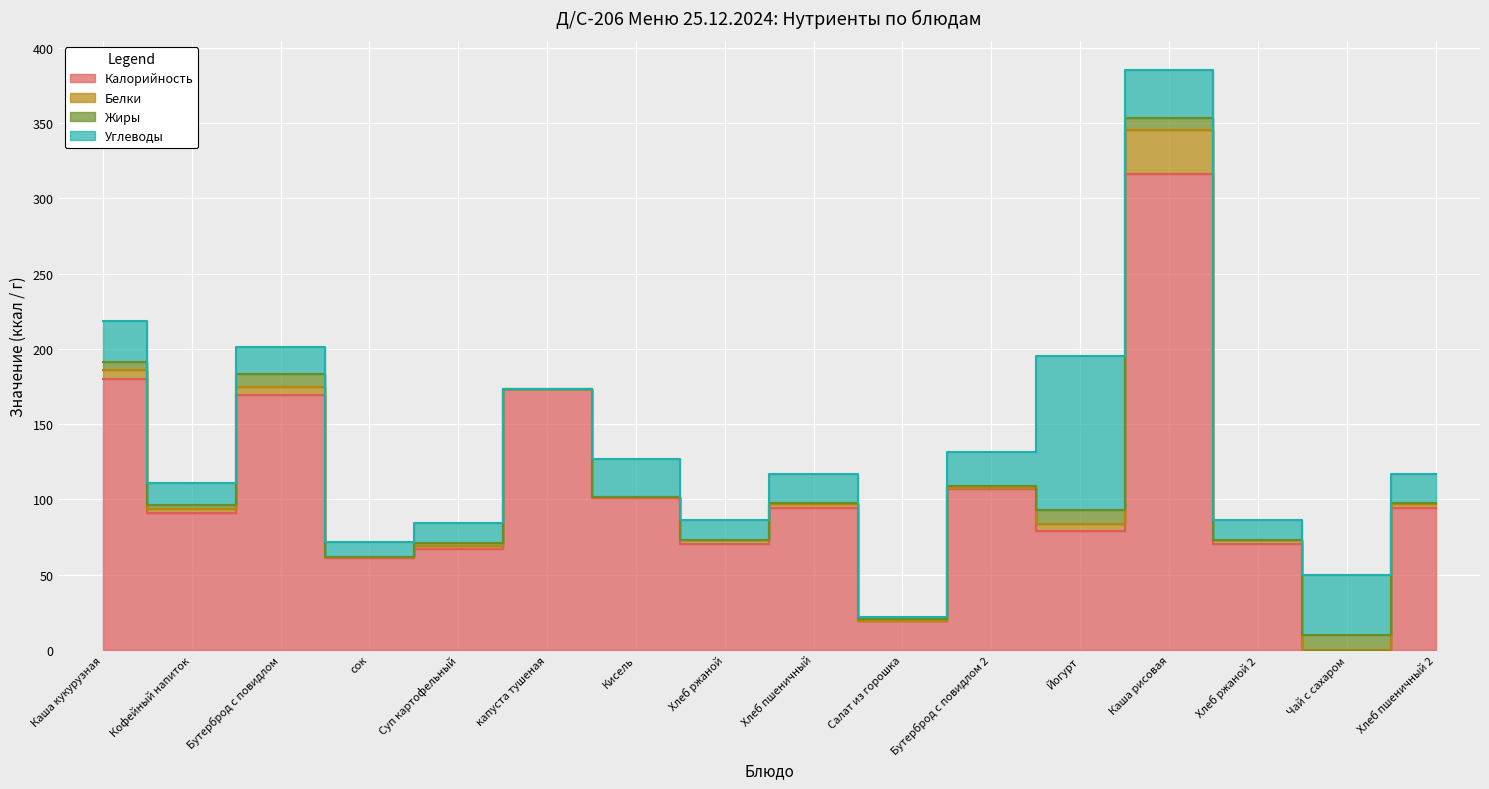

Reading left to right, list all the values displayed in this chart.

Калорийность: 180.0	91.0	169.0	61.0	66.8	173.1	101.0	70.0	94.0	18.8	106.7	79.0	316.0	70.0	0.1	94.0
Белки: 6.2	2.9	5.8	0.4	1.9	0.0	0.6	2.6	3.2	0.3	0.8	4.9	29.6	2.6	0.0	3.2
Жиры: 5.3	2.4	8.4	0.4	2.0	0.0	0.0	0.5	0.4	1.5	1.0	9.1	7.8	0.5	9.5	0.4
Углеводы: 27.3	14.4	17.8	9.8	13.5	0.0	24.9	13.4	19.3	0.9	23.2	102.0	31.9	13.4	40.0	19.3